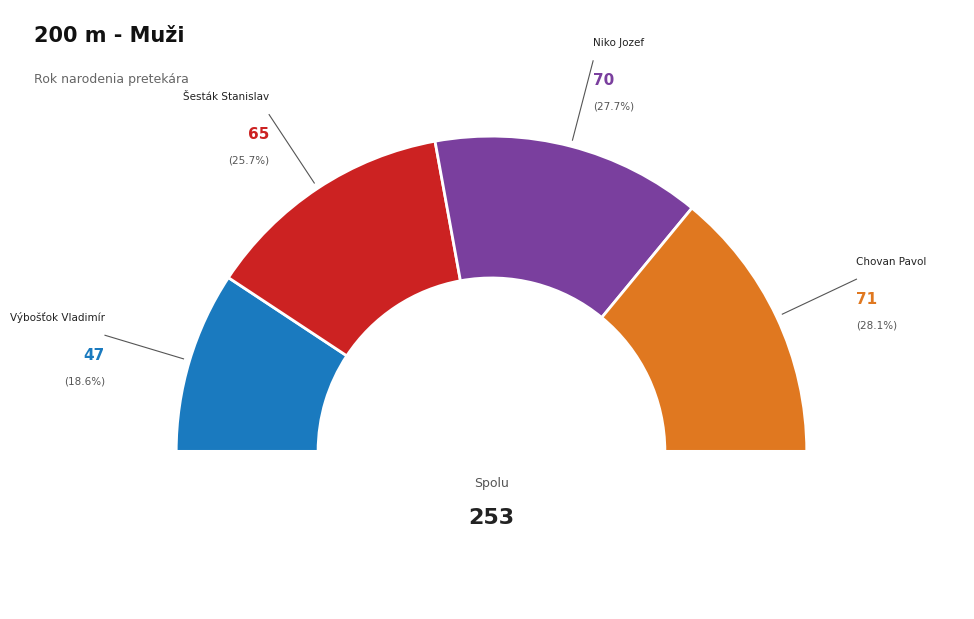

What is the change in value from Niko Jozef to Chovan Pavol?

+1